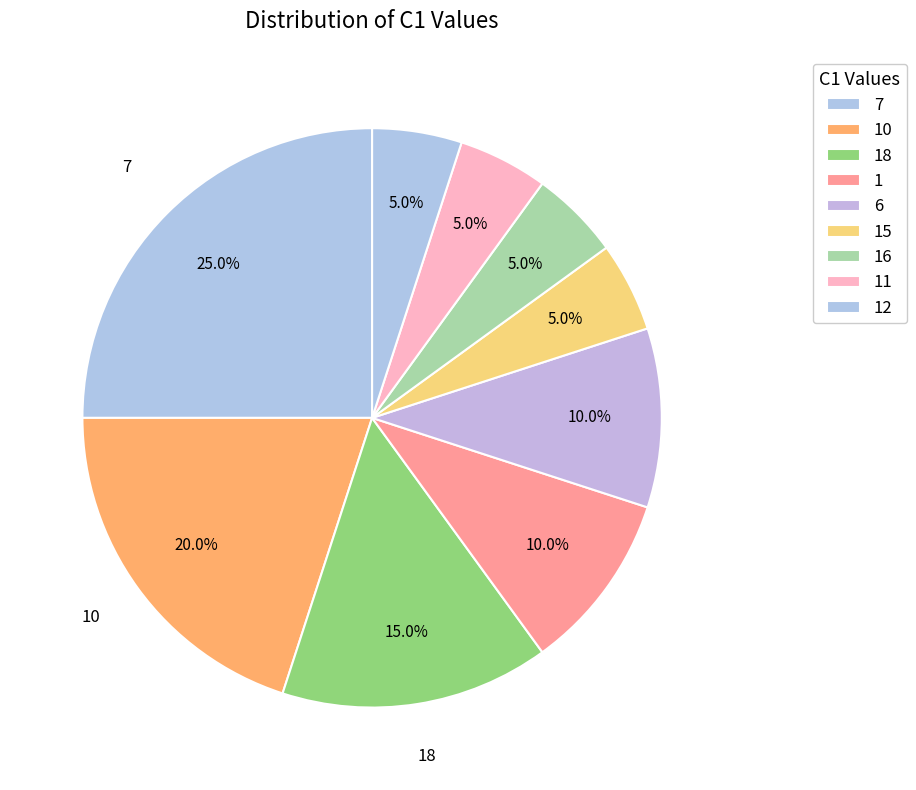

Count the number of slices in the pie.

9